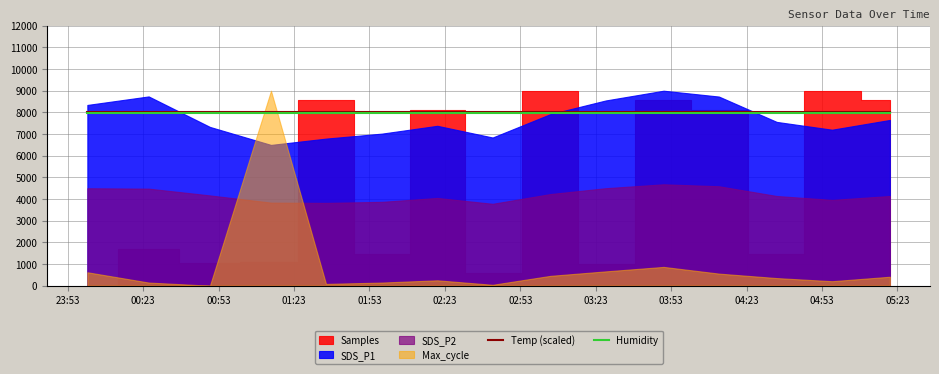

What is the minimum value for Temp (scaled)?

8000